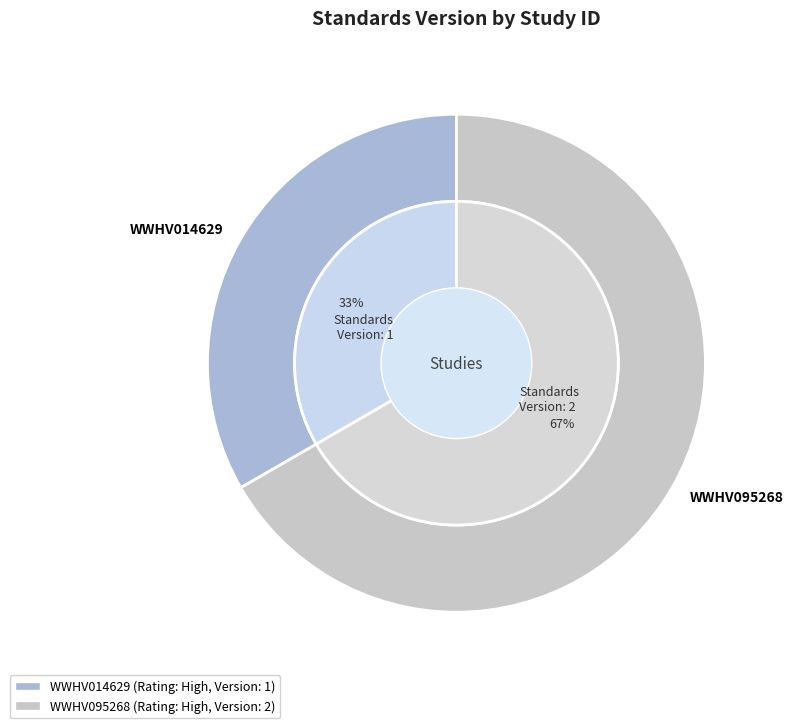

What percentage is the WWHV014629 slice, to the nearest percent?

33%